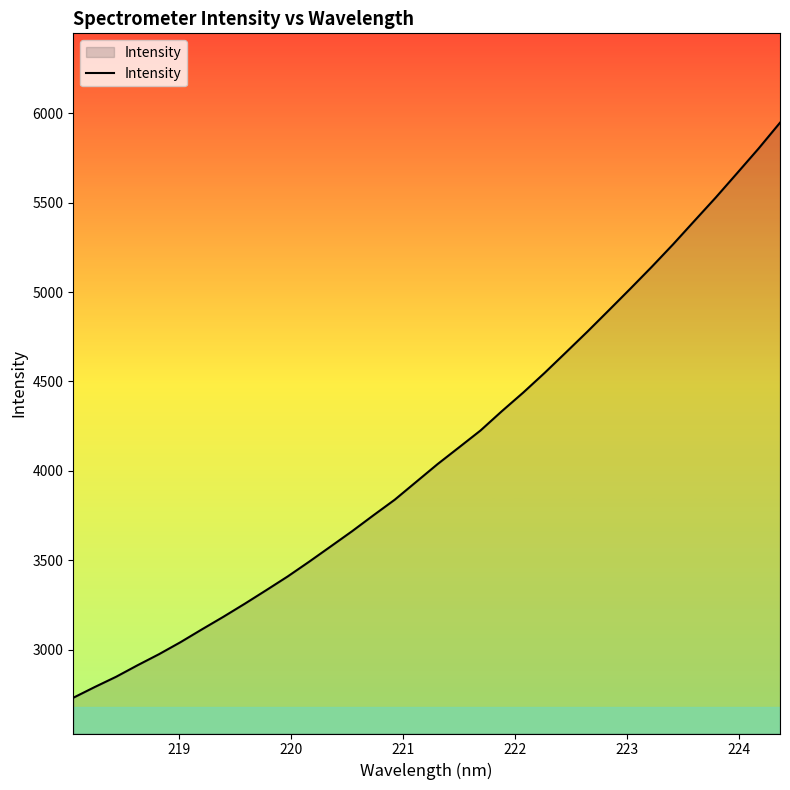

What is the maximum value shown in the chart?

5947.6